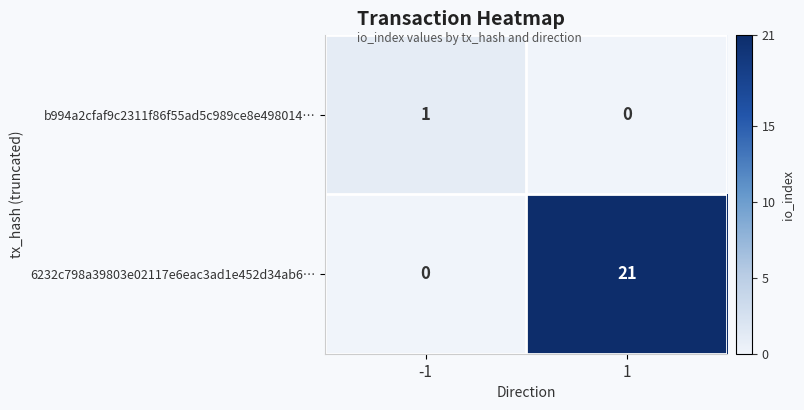

At which category is the sum across all series the highest?

1